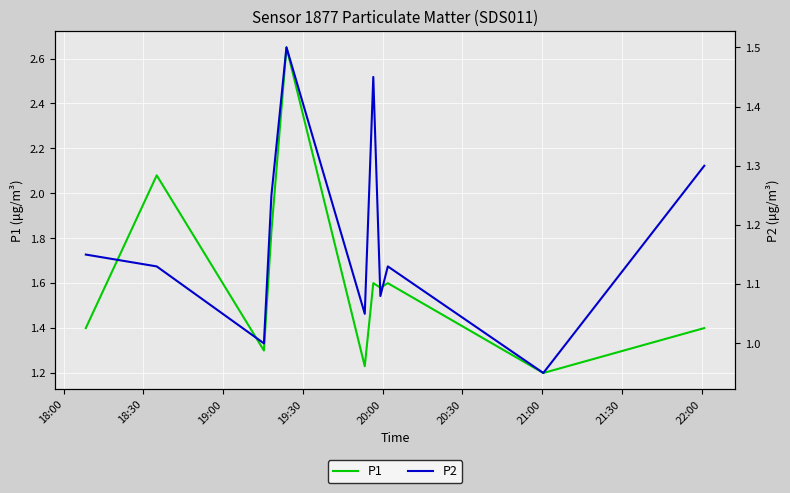

What is the minimum value shown in the chart?

0.9